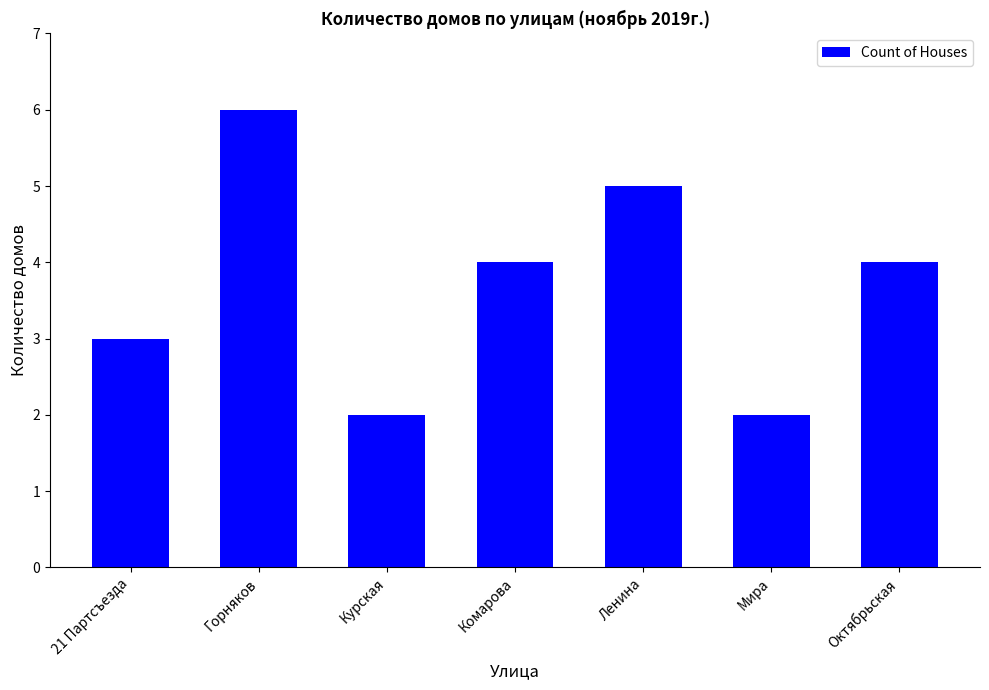

What is the change in value from 21 Партсъезда to Ленина?

+2